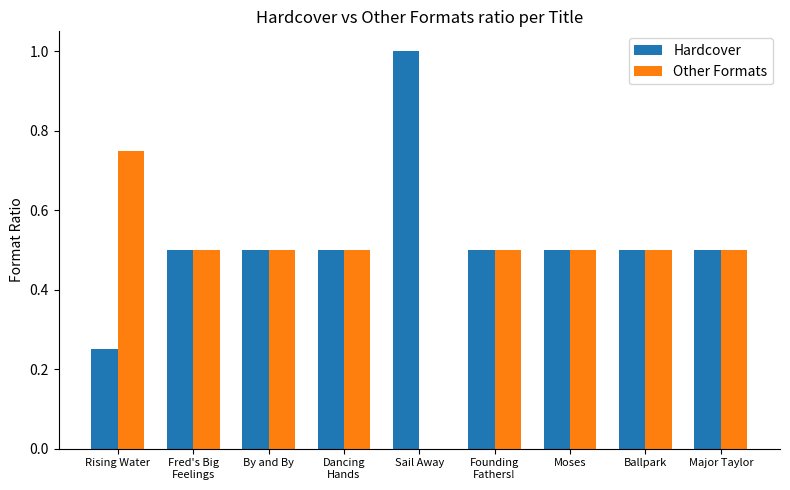

How many groups of bars are there?

9